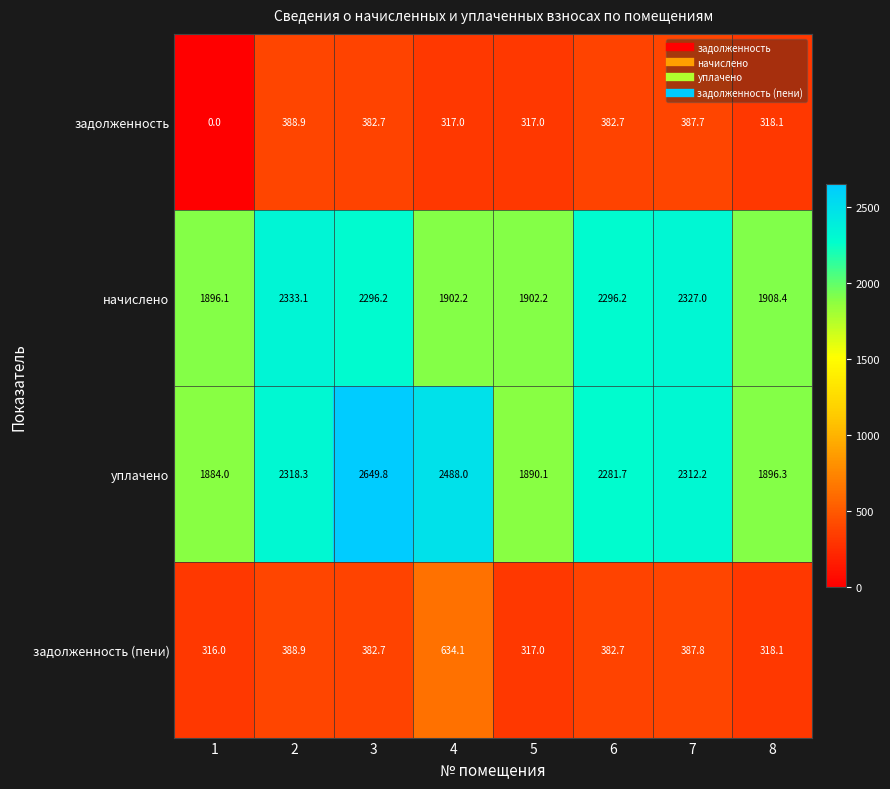

What is the approximate value of задолженность at 7?

387.7